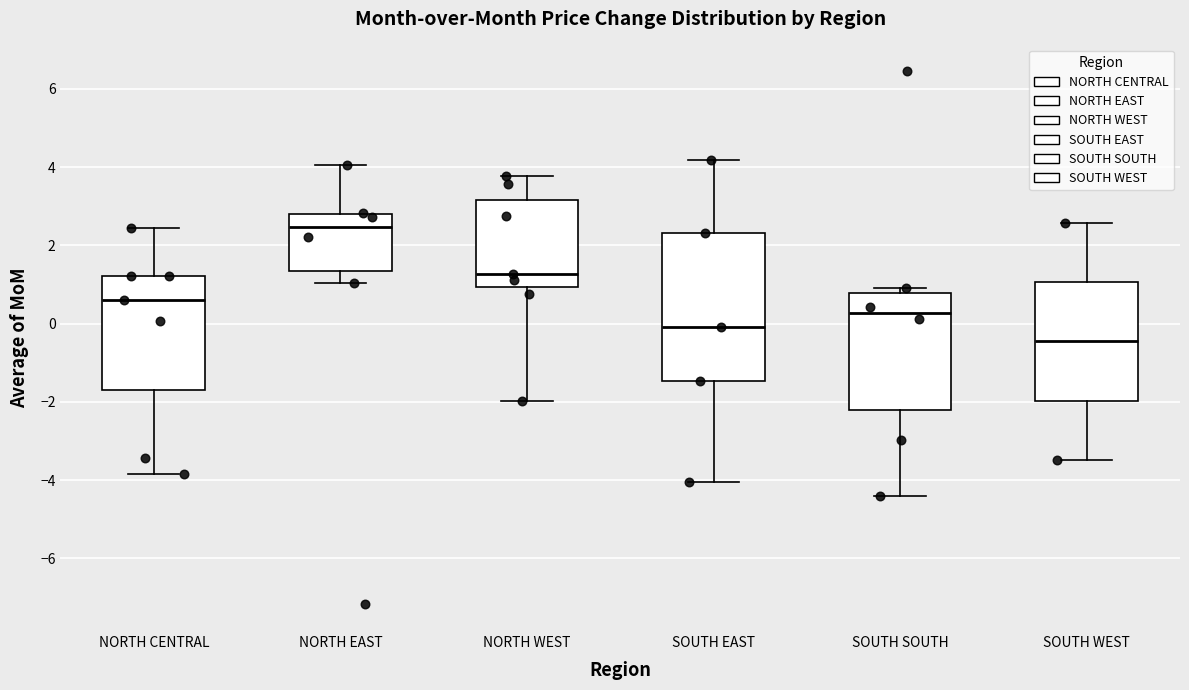

Reading left to right, read every box against the y-axis: the position of its median line, the range the box covers, and the ends of its whiskers. The values are not printed on the chart, so give them approximately, as read against the axis.

NORTH CENTRAL: median 0.6, box -1.6 to 1.2, whiskers -3.8 to 2.4
NORTH EAST: median 2.4, box 1.4 to 2.8, whiskers 1.0 to 4.0
NORTH WEST: median 1.2, box 1.0 to 3.2, whiskers -2.0 to 3.8
SOUTH EAST: median 0.0, box -1.4 to 2.4, whiskers -4.0 to 4.2
SOUTH SOUTH: median 0.2, box -2.2 to 0.8, whiskers -4.4 to 1.0
SOUTH WEST: median -0.4, box -2.0 to 1.0, whiskers -3.4 to 2.6